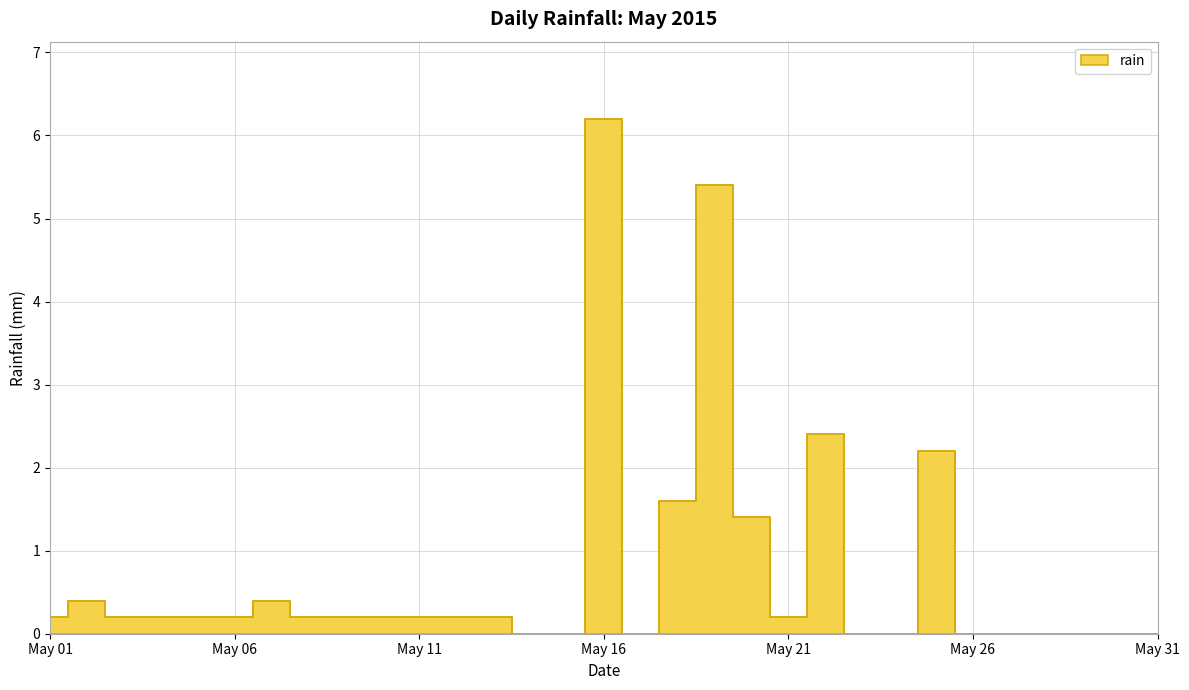

Is it true that the value at 2015-05-09 is 0.4?

False